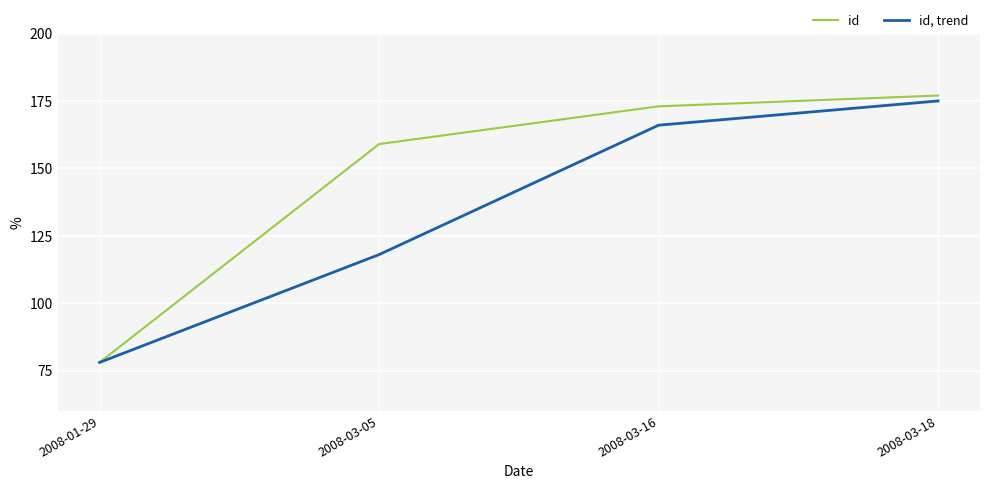

The value of id, trend at 2008-03-16 is 166. True or false?

True